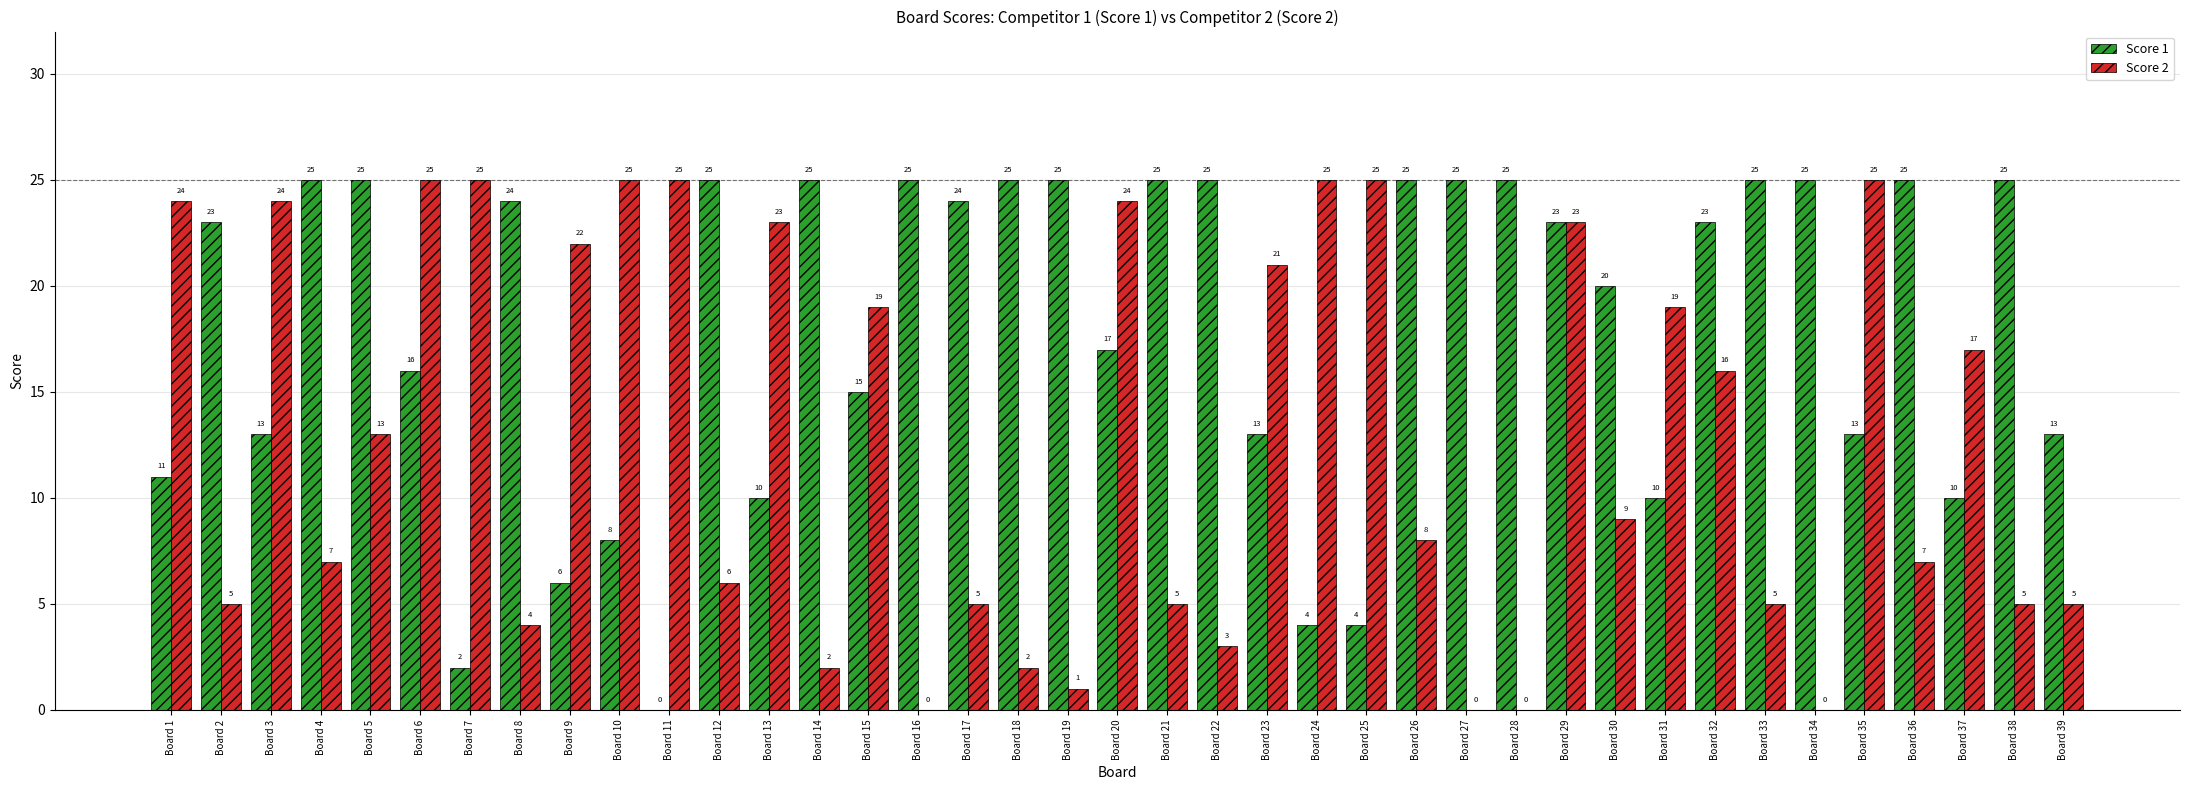

Is the value of Score 2 at Board 30 greater than the value of Score 1 at Board 22?

No